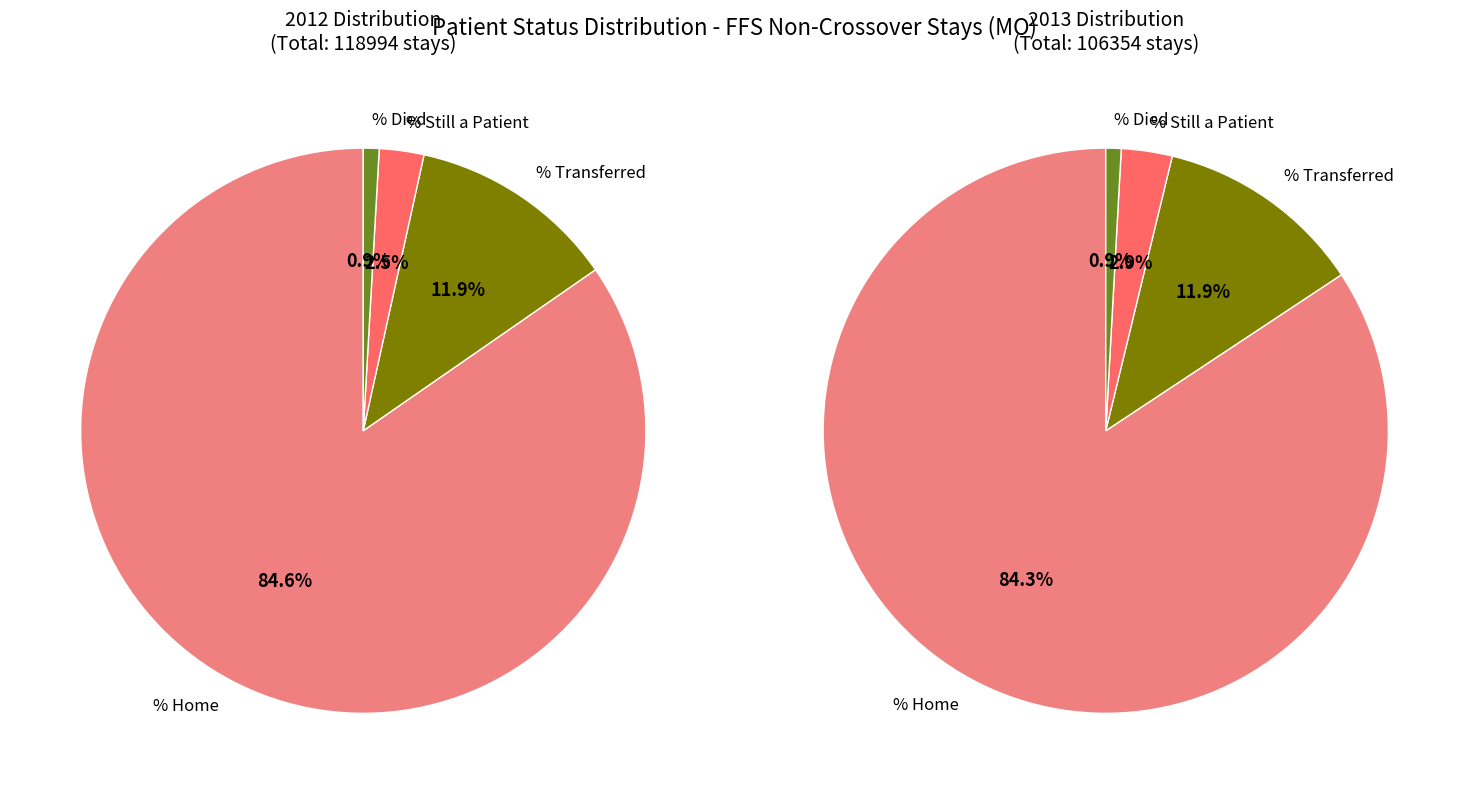

How many slices are in this pie chart?

4